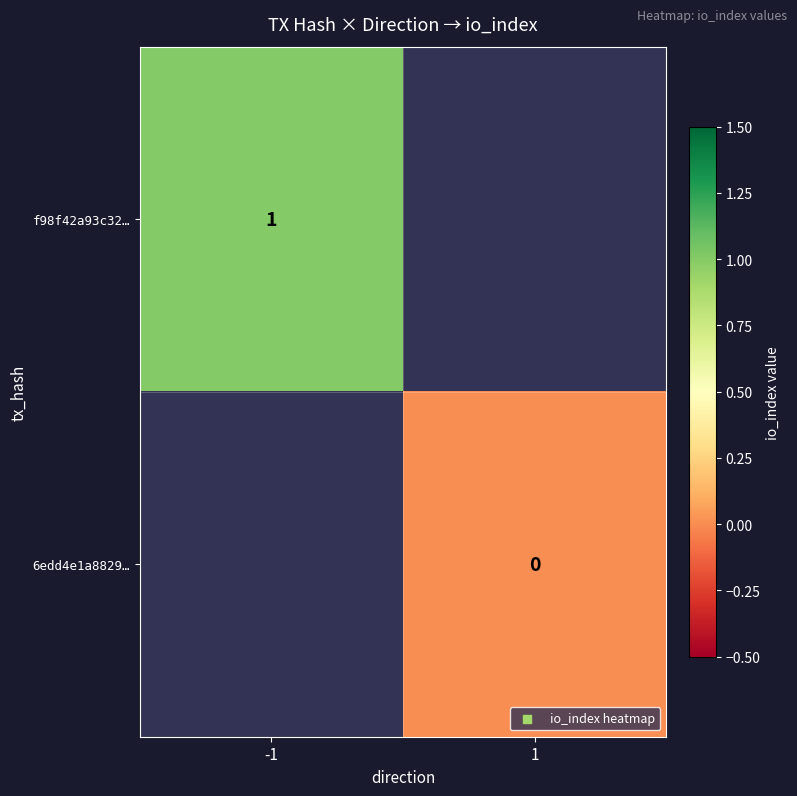

At how many categories does at least one series exceed 0?

1